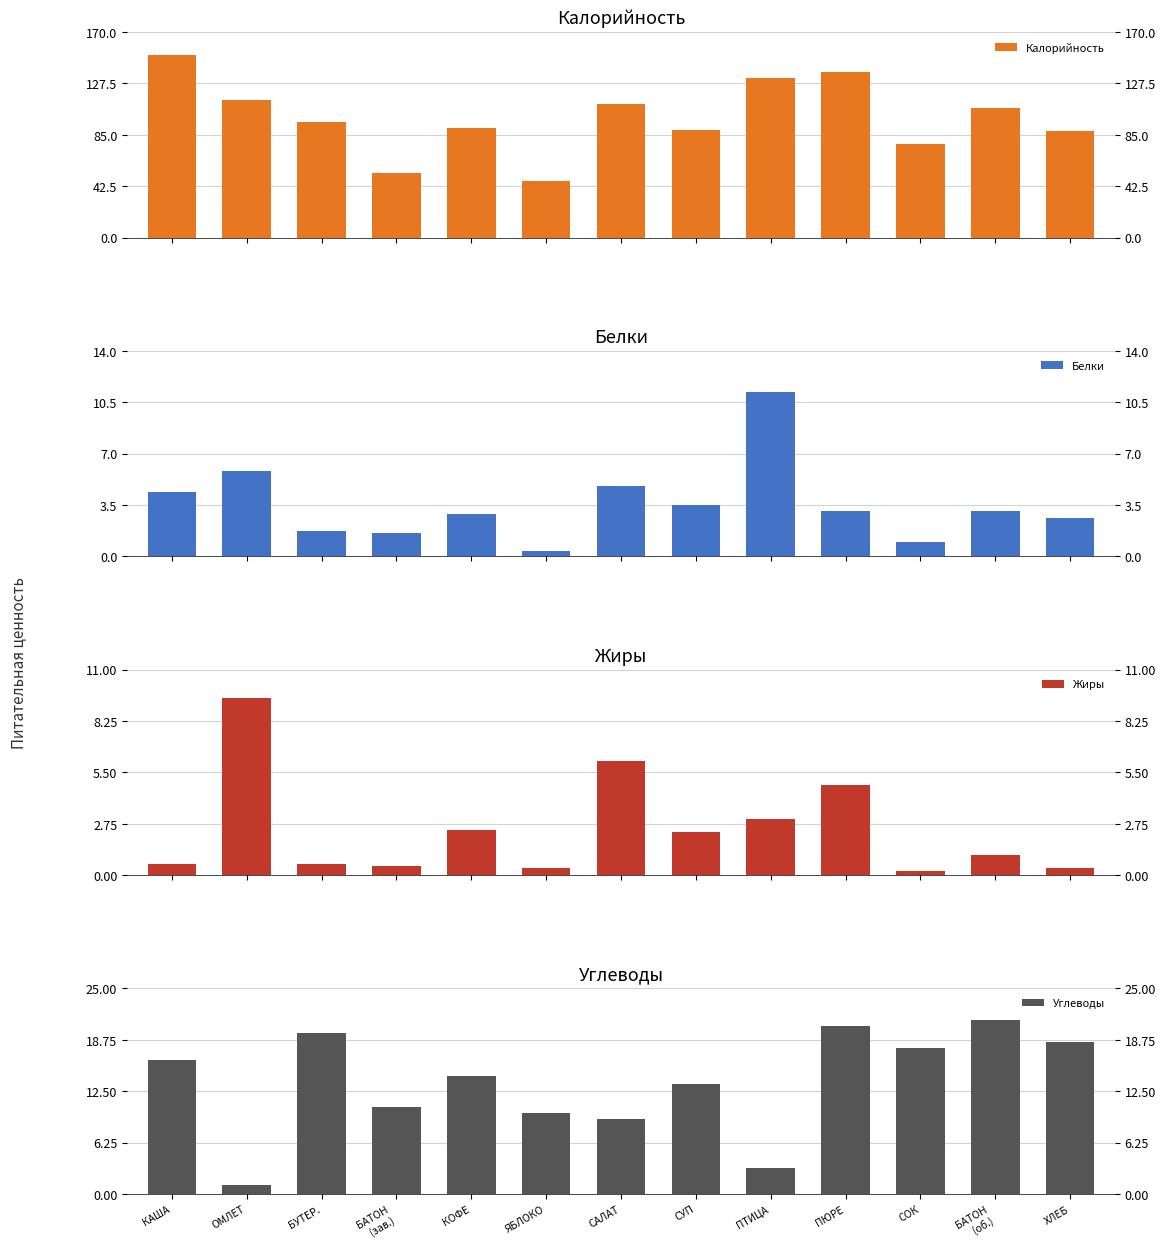

At how many categories does at least one series exceed 58?

11